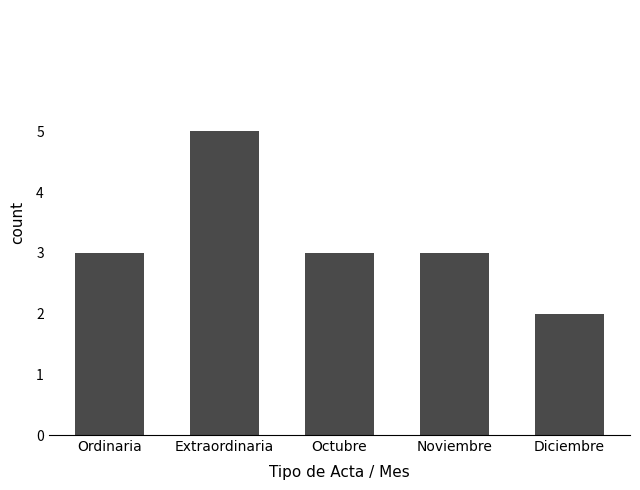

What value does the data have at Ordinaria?

3